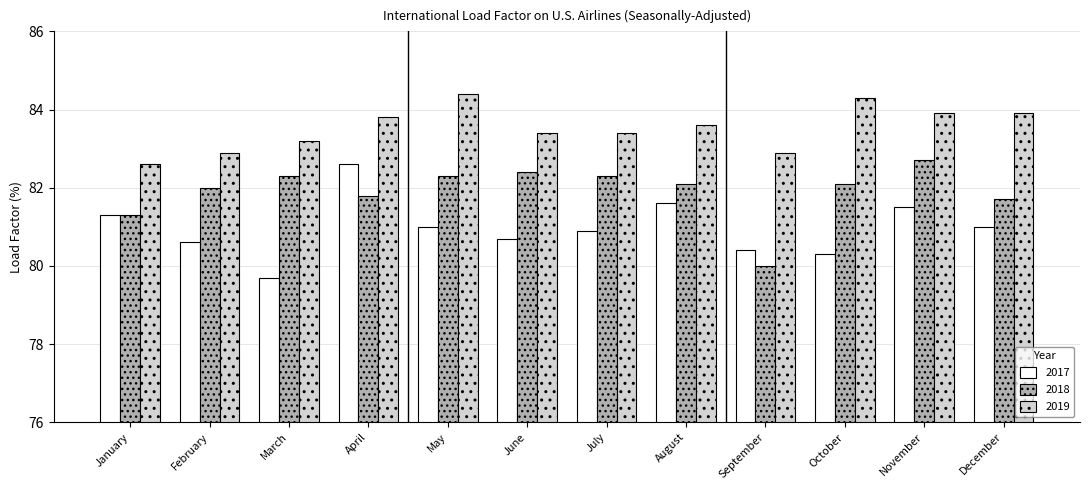

What is the smallest value displayed?

79.7